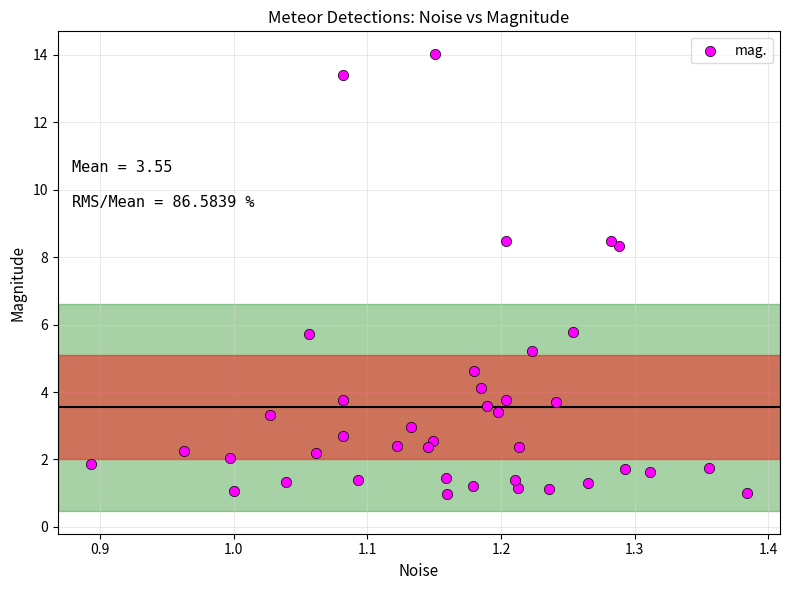

What is the range of Y values (max minus min)?

13.0